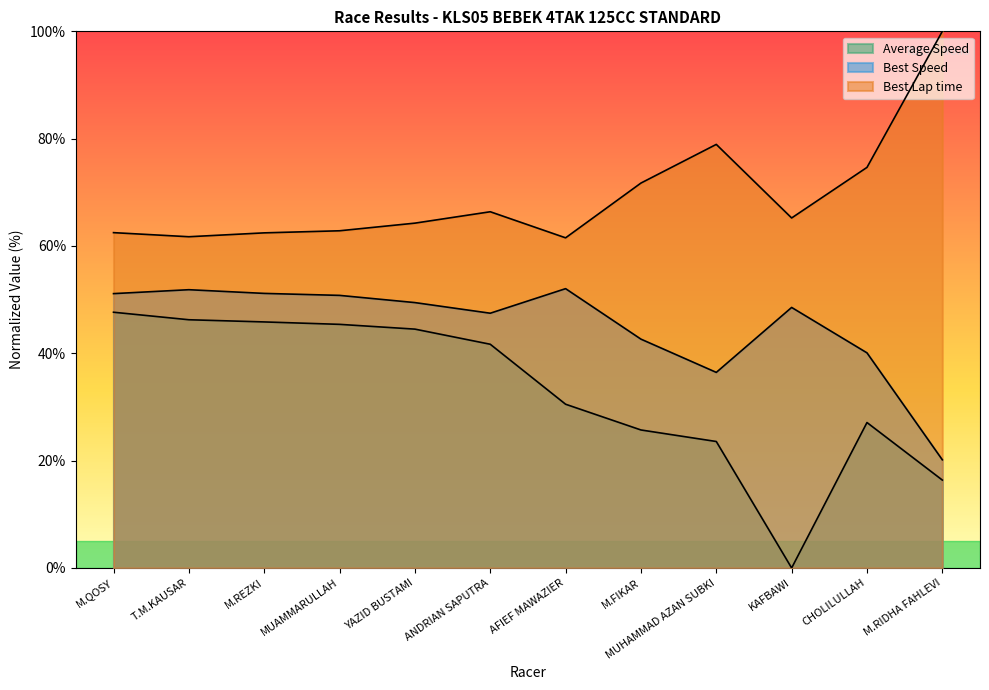

True or false: Best Speed and Best Lap time cross at least once.

False